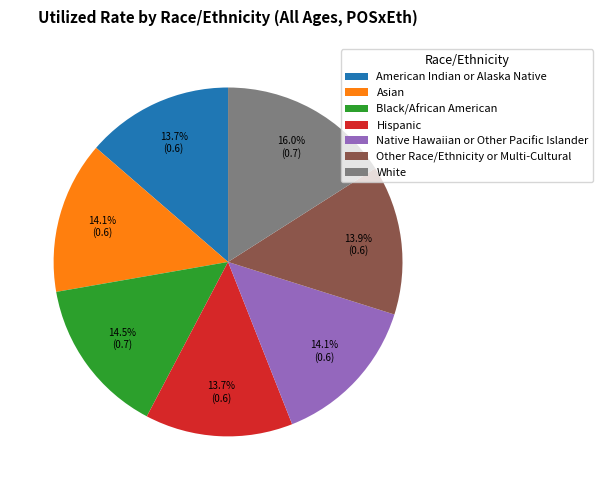

To the nearest percent, what portion does Hispanic represent?

14%